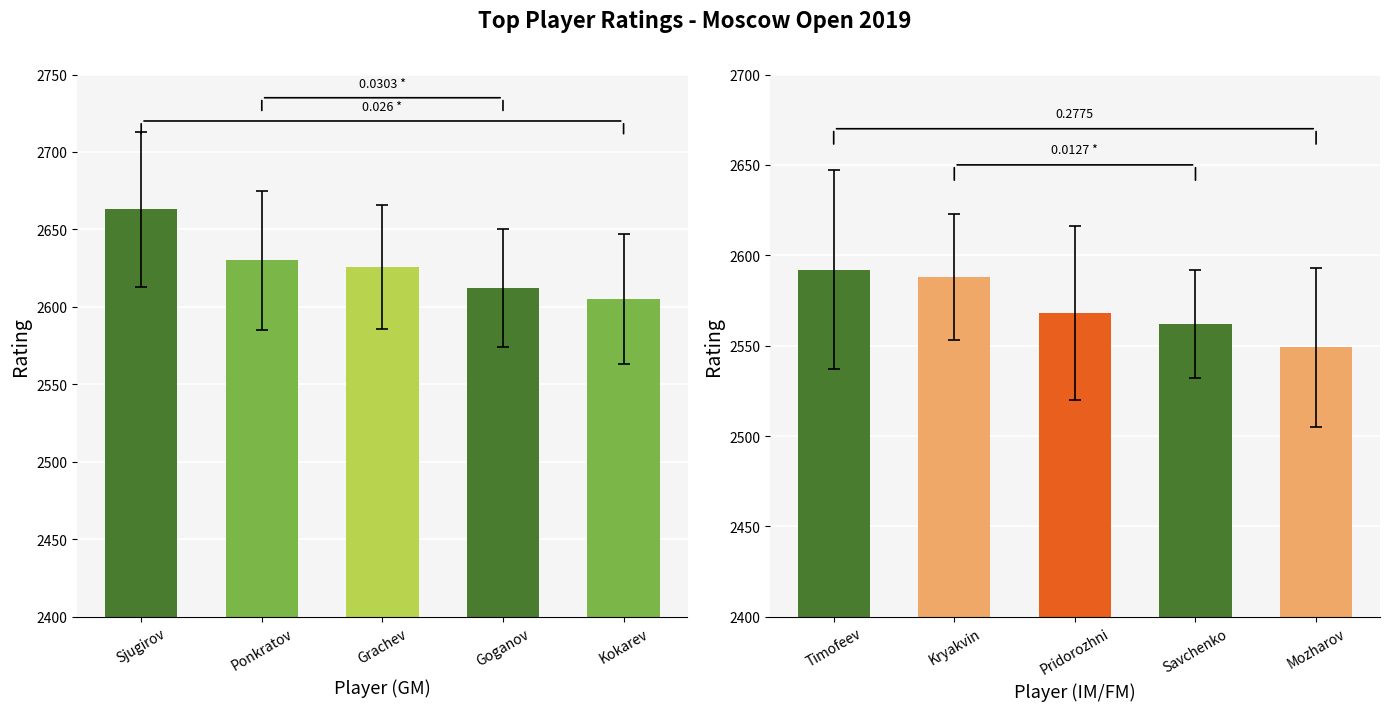

What is the average value of the GM Rating series?

2627